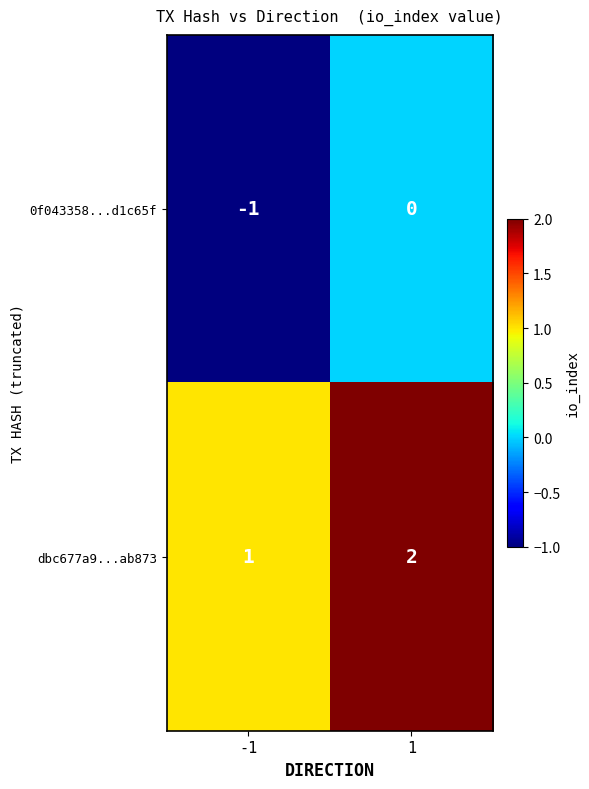

What is the difference between the highest and lowest values at -1?

2